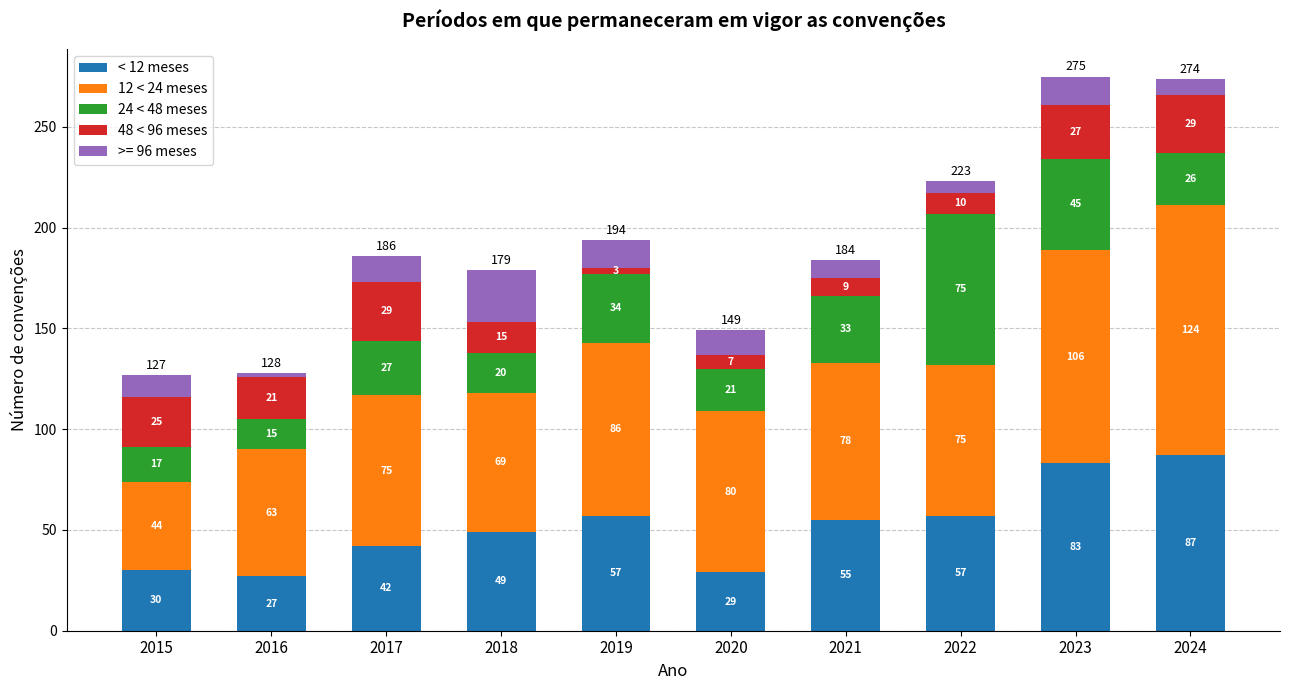

What is the highest value of the < 12 meses series?

87